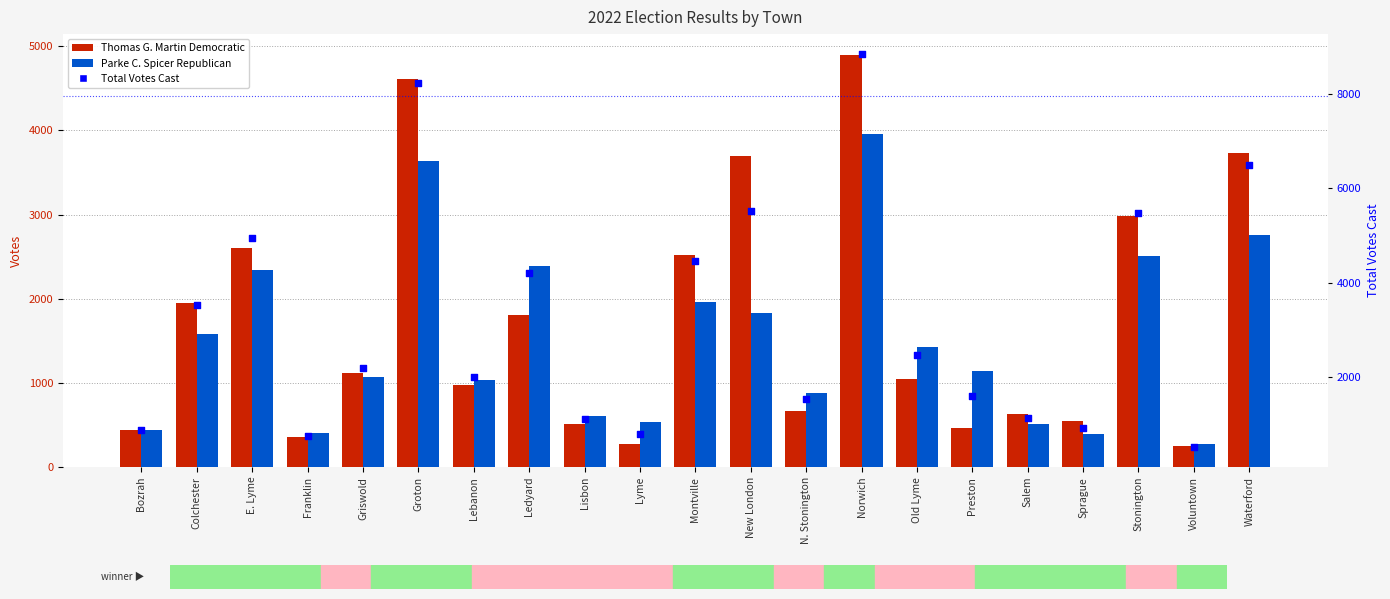

Is the value of Thomas G. Martin Democratic at Waterford greater than the value of Total Votes Cast at Old Lyme?

Yes